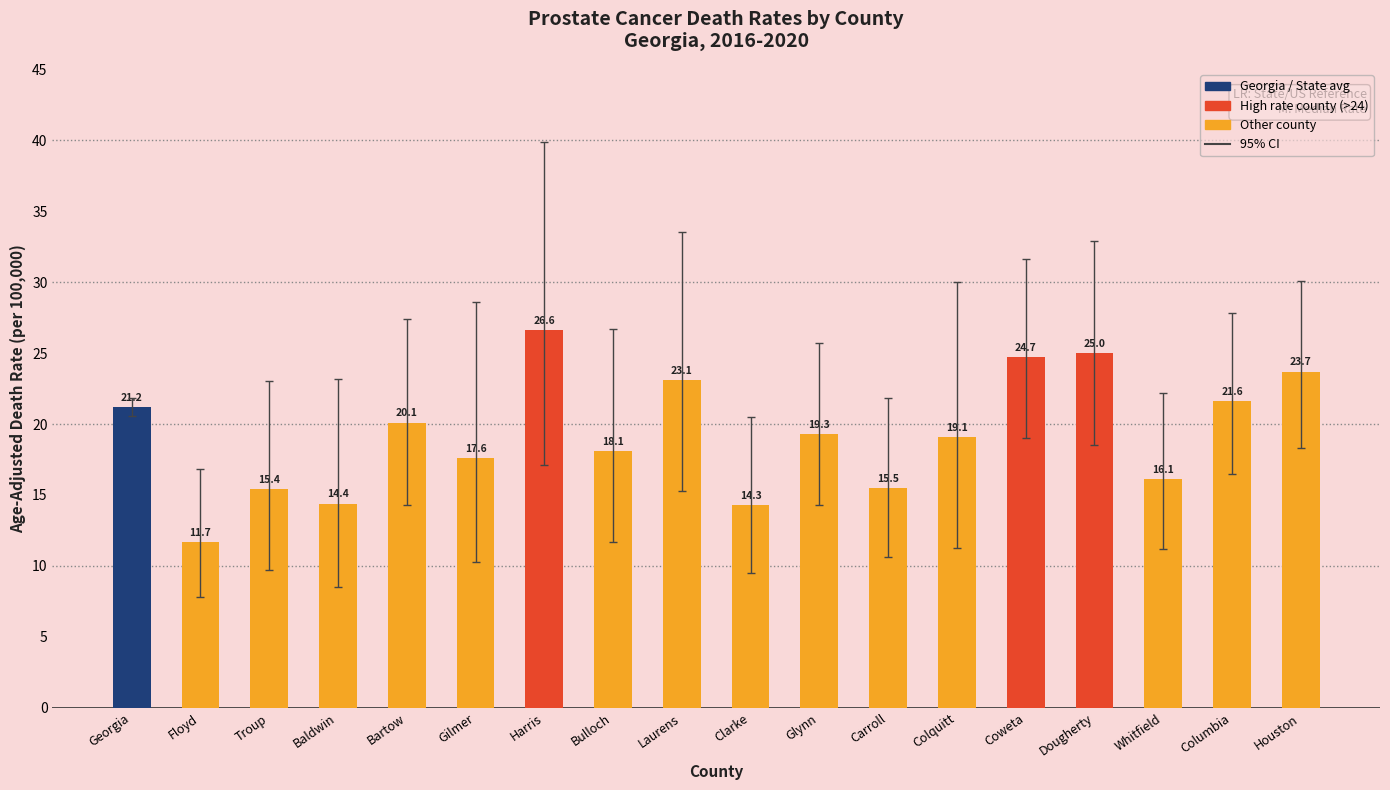

Reading left to right, extract all data points from this chart.

21.2	11.7	15.4	14.4	20.1	17.6	26.6	18.1	23.1	14.3	19.3	15.5	19.1	24.7	25.0	16.1	21.6	23.7